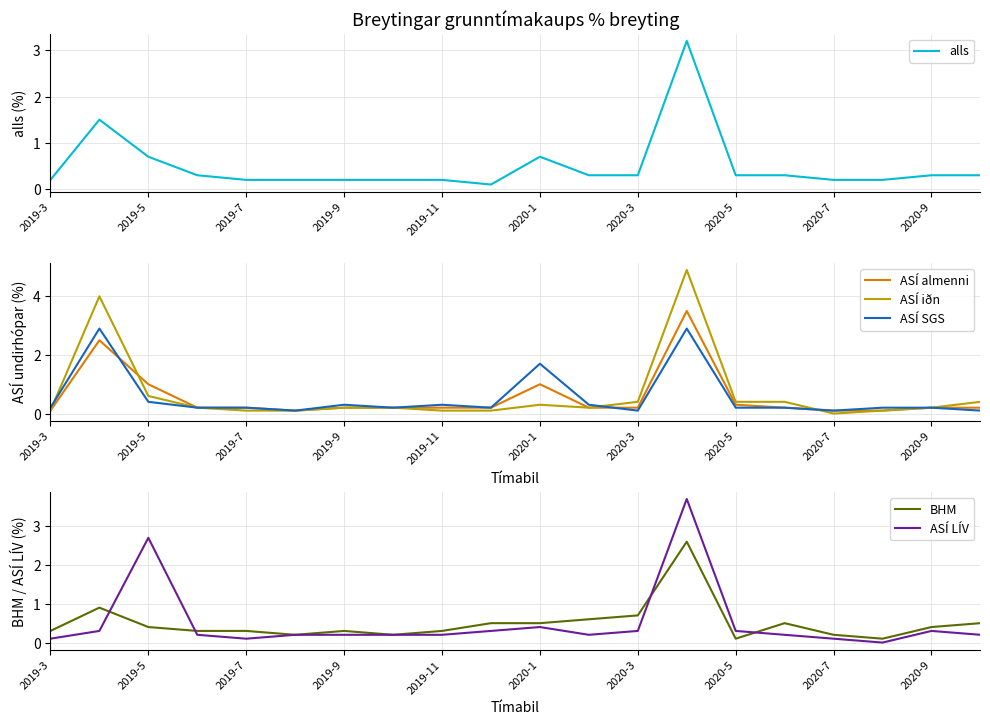

How many categories are shown in the chart?

20